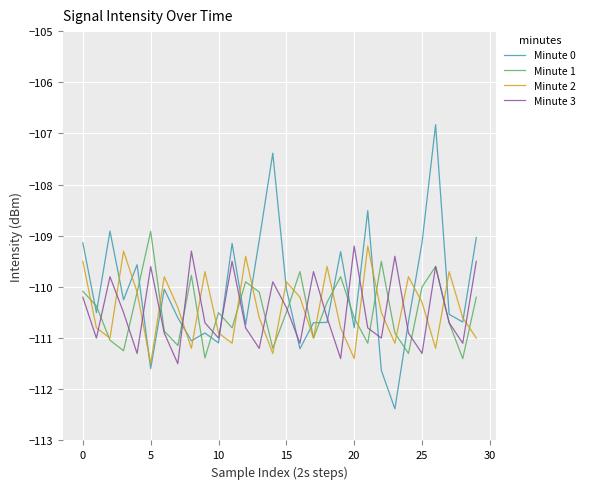

True or false: Minute 0 and Minute 2 intersect in this chart.

True